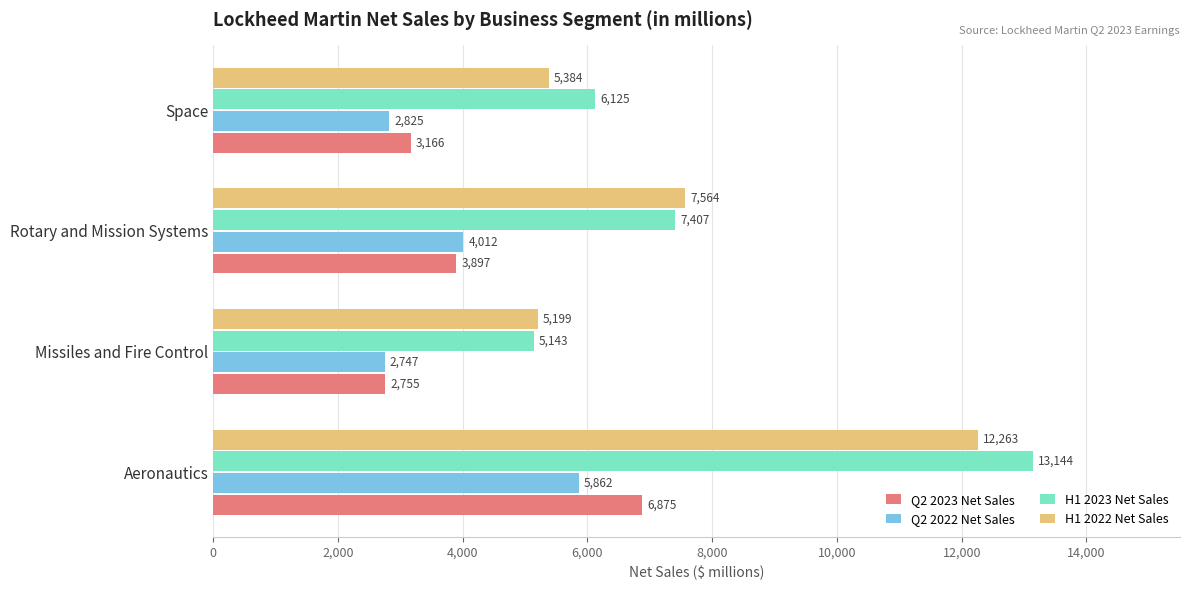

List the labels in order of H1 2023 Net Sales value, smallest first.

Missiles and Fire Control, Space, Rotary and Mission Systems, Aeronautics